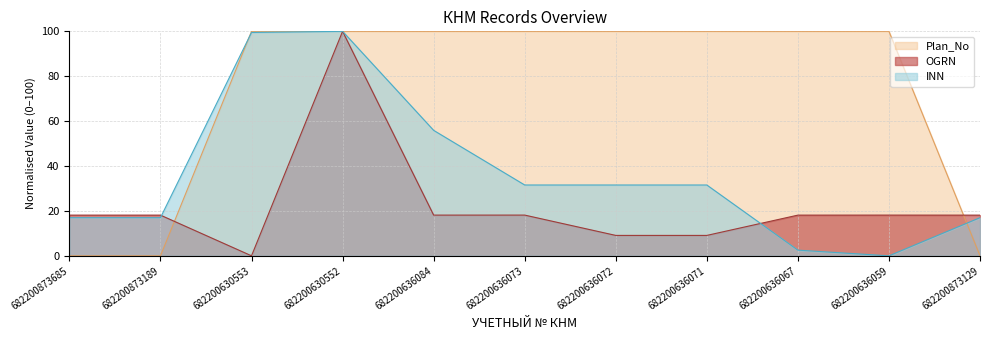

What is the maximum value shown in the chart?

100.0